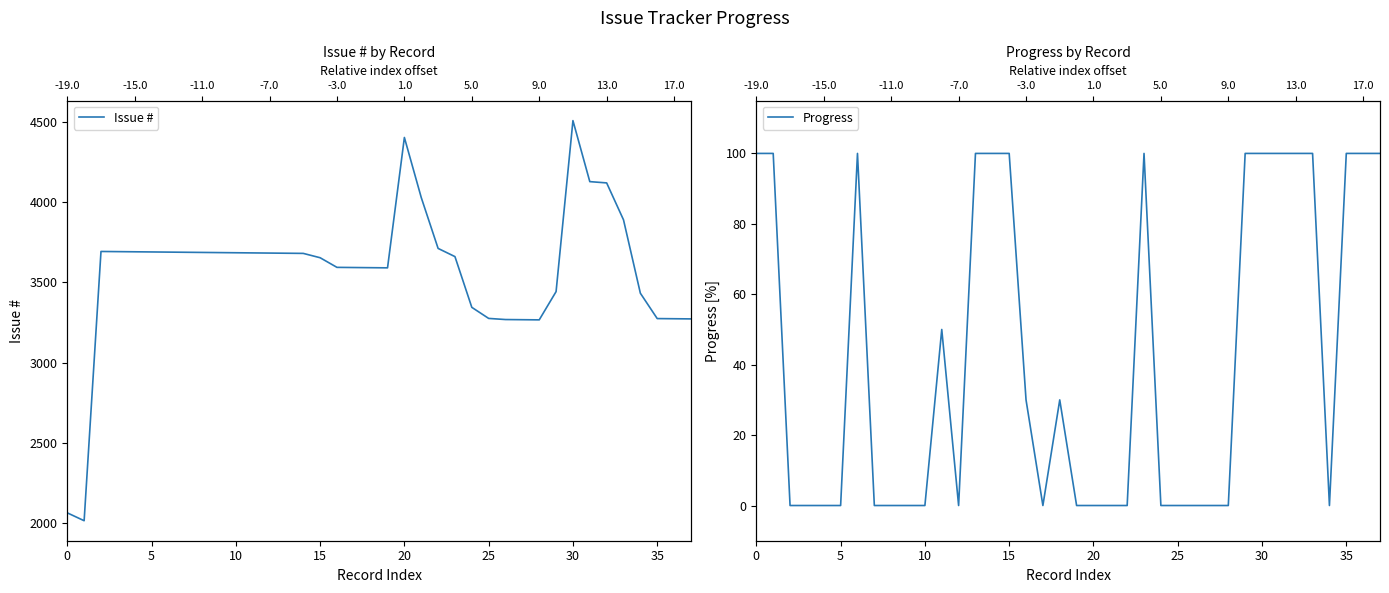

At which label does Issue # reach its peak?

30